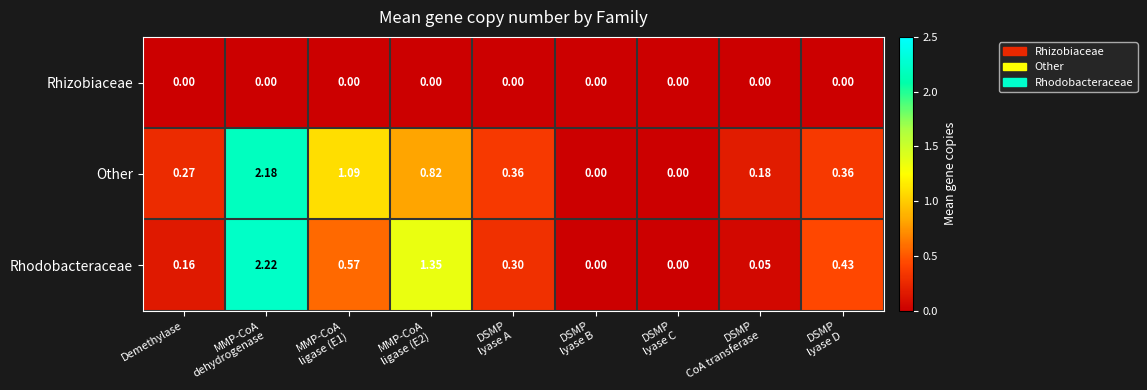

Which series has the largest range (max minus min)?

Rhodobacteraceae